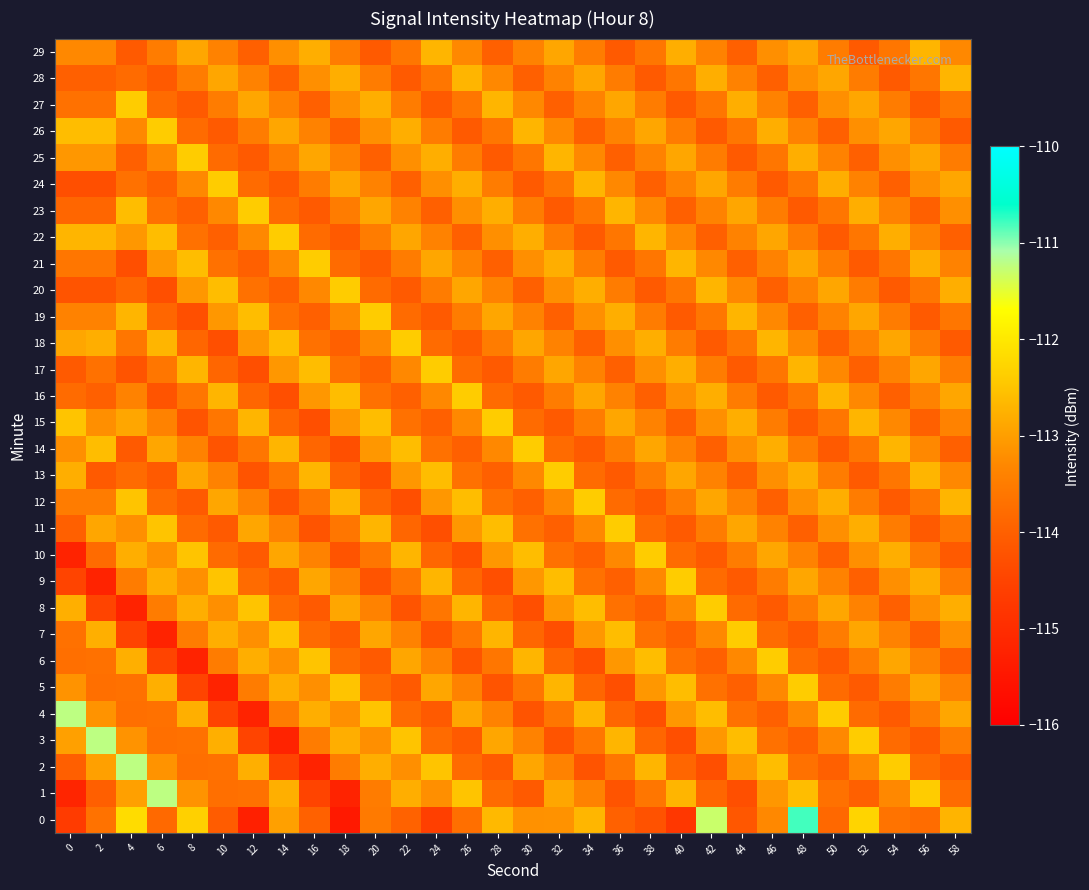

Which series has the largest total across all categories?

22